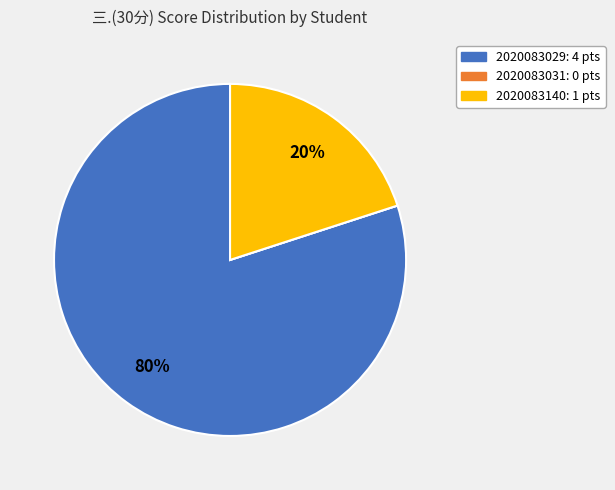

Which slice is the largest?

2020083029